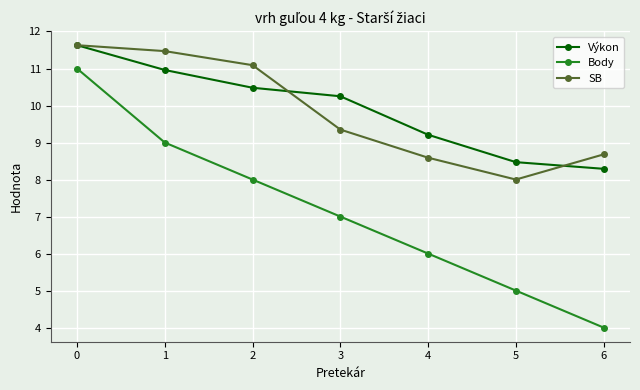

How many interior local valleys does the SB series have?

1